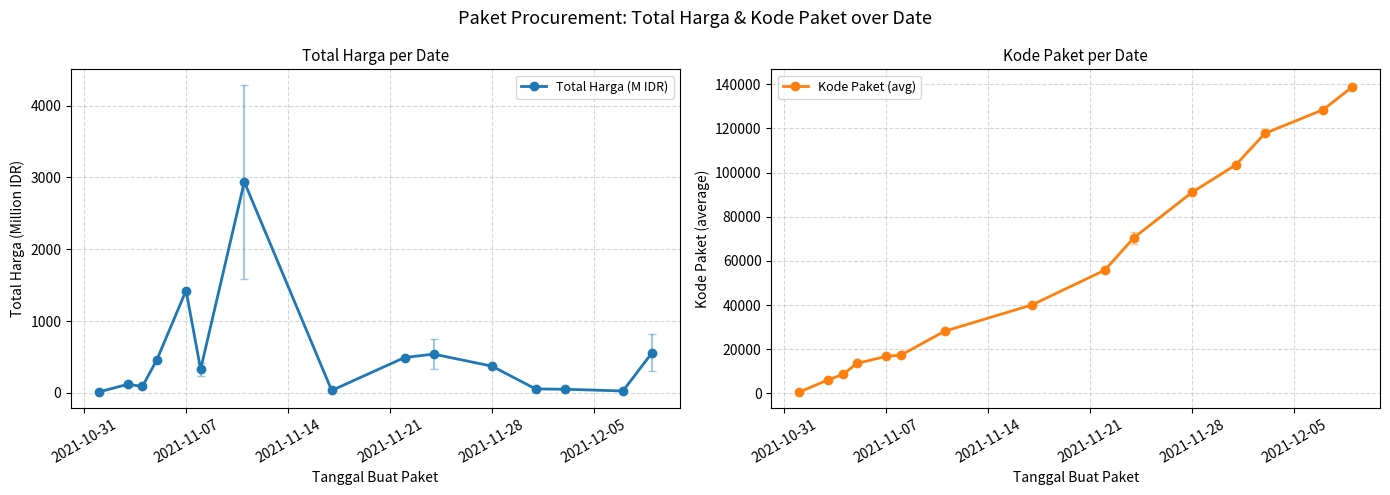

What is the maximum value shown in the chart?

138846.5